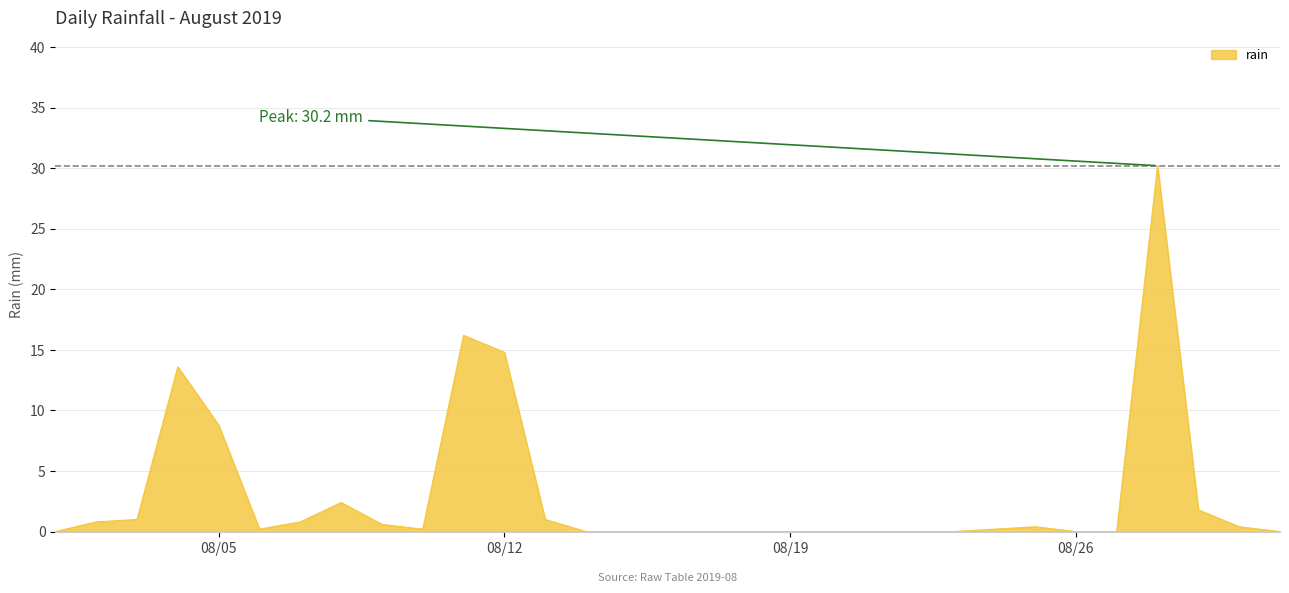

Count the number of categories in the chart.

31